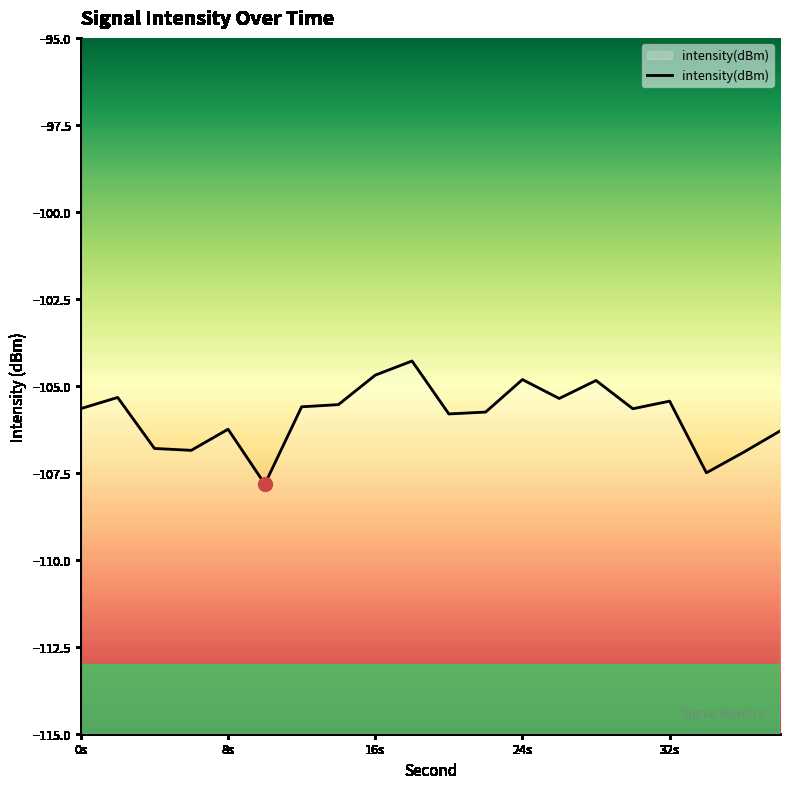

What is the approximate value at 8s?

-106.2